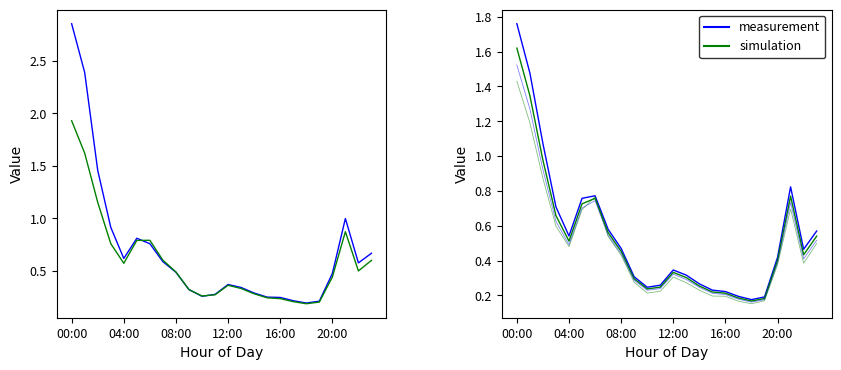

How many lines are shown in the chart?

6